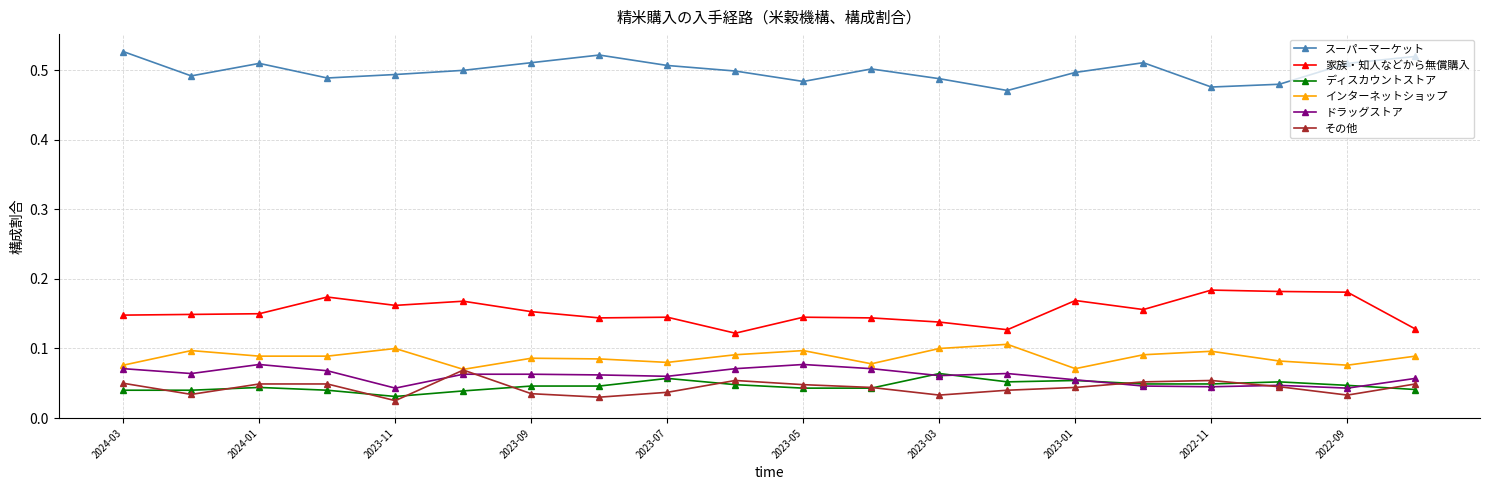

How many categories are shown in the chart?

20